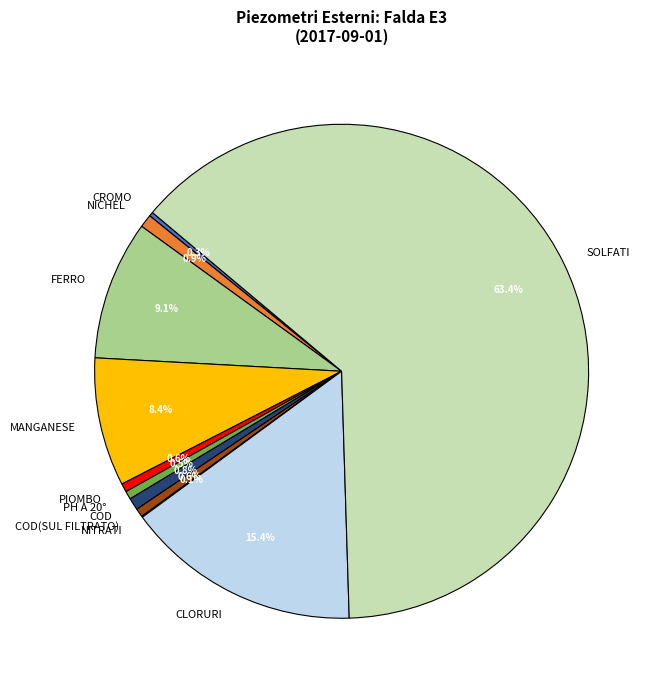

Which slice is the largest?

SOLFATI